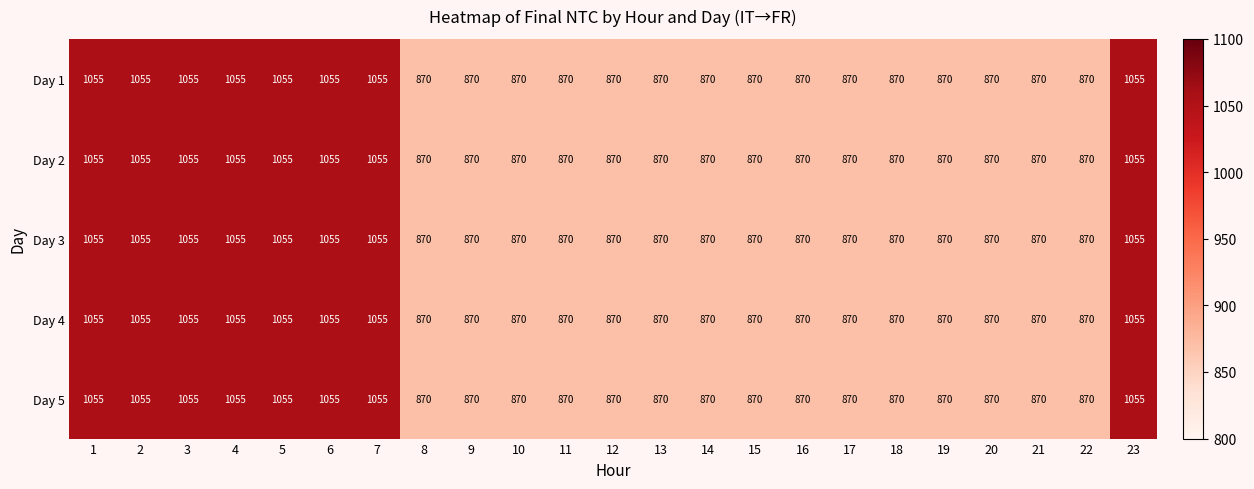

What is the sum of the Day 5 values at 5 and 2?

2110